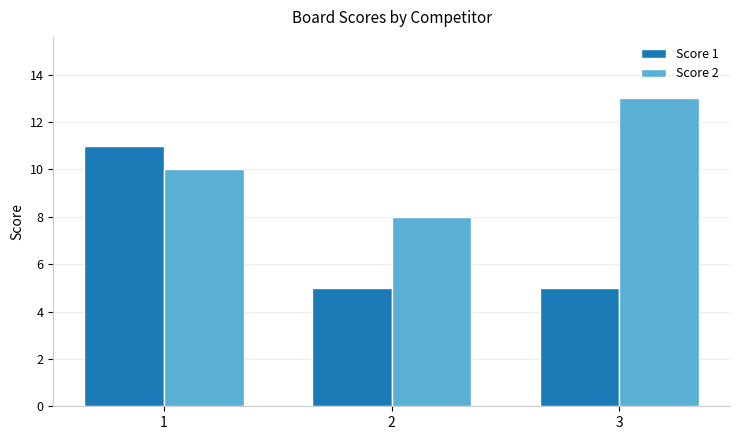

What is the difference between the maximum and minimum values in the Score 1 series?

6